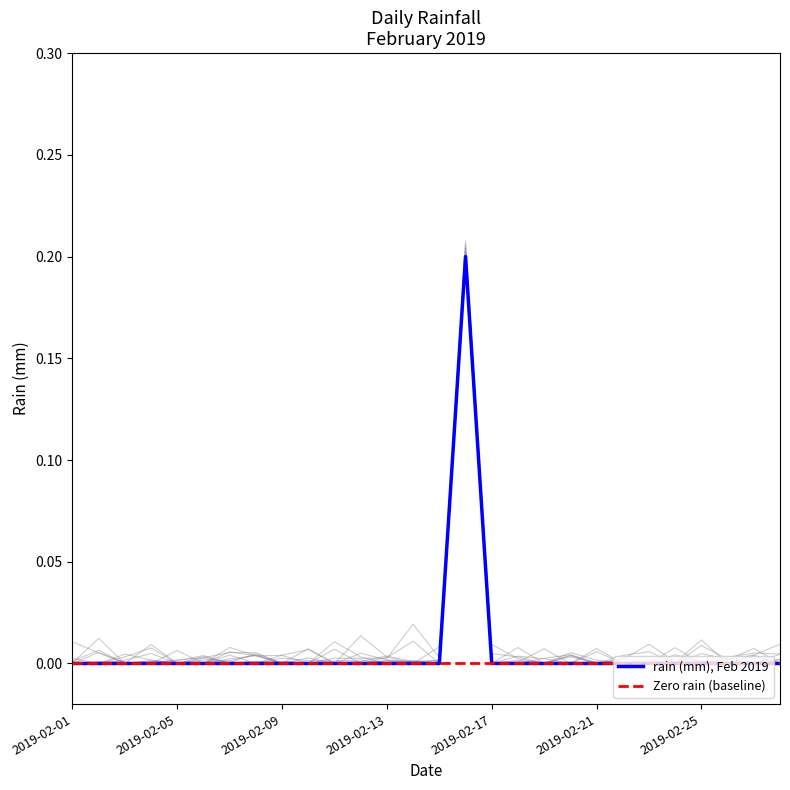

Between 2019-02-01 and 15, which series saw the biggest shift?

rain (mm), Feb 2019